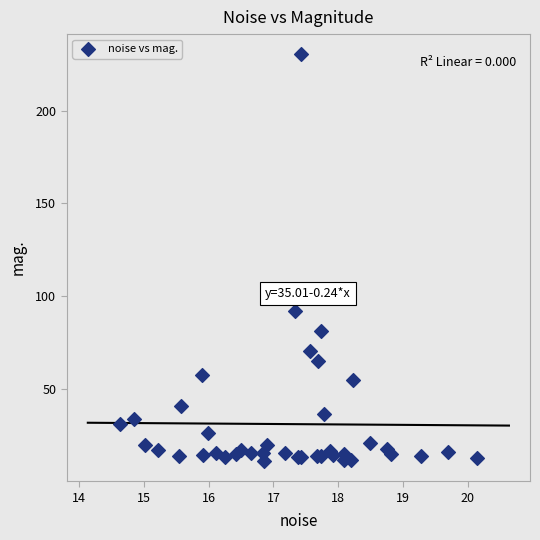

What Y value in the scatter plot is closest to 120?

92.1